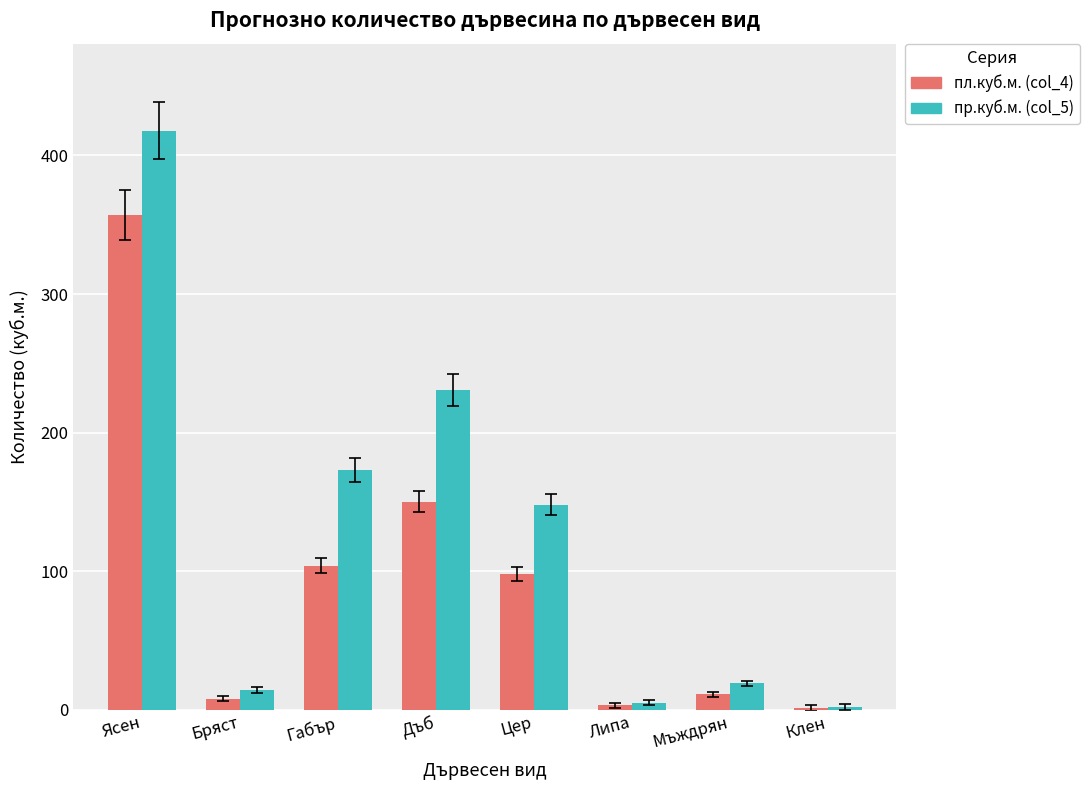

Which category has the highest value in the пр.куб.м. (col_5) series?

Ясен